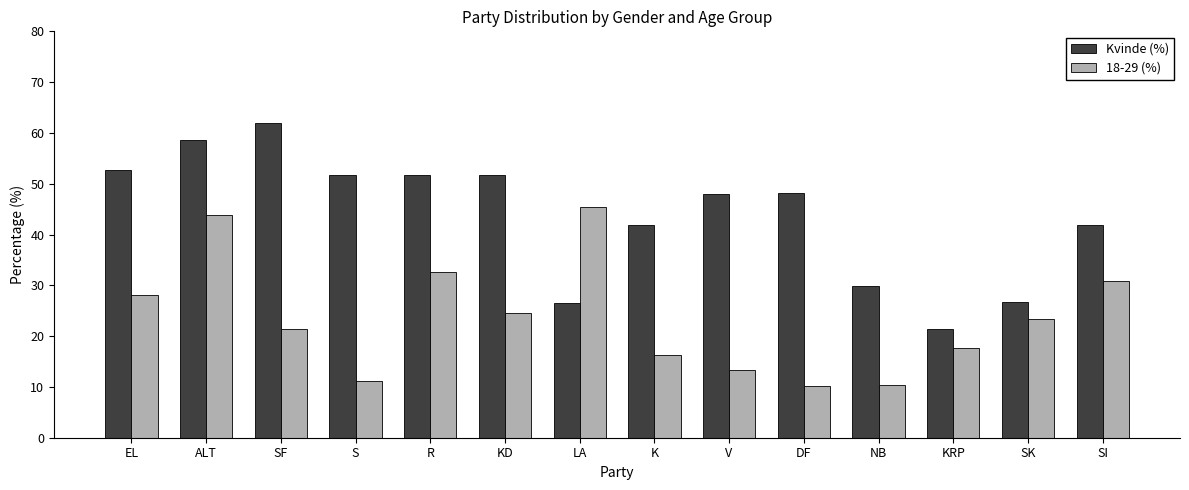

What value does the Kvinde (%) series have at S?

51.7